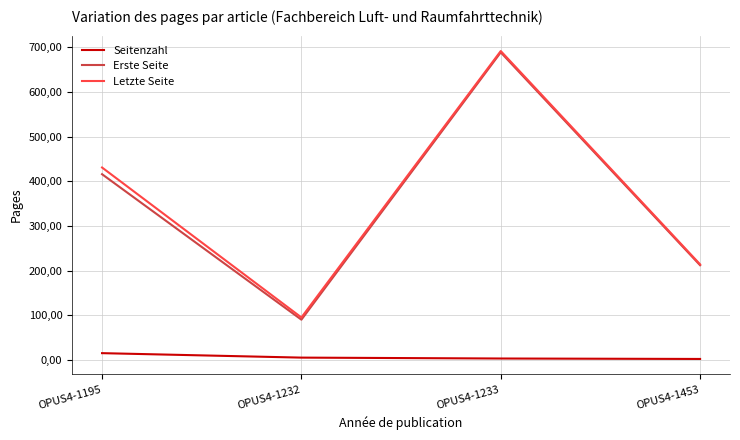

Does the chart display data point markers on the line(s)?

No